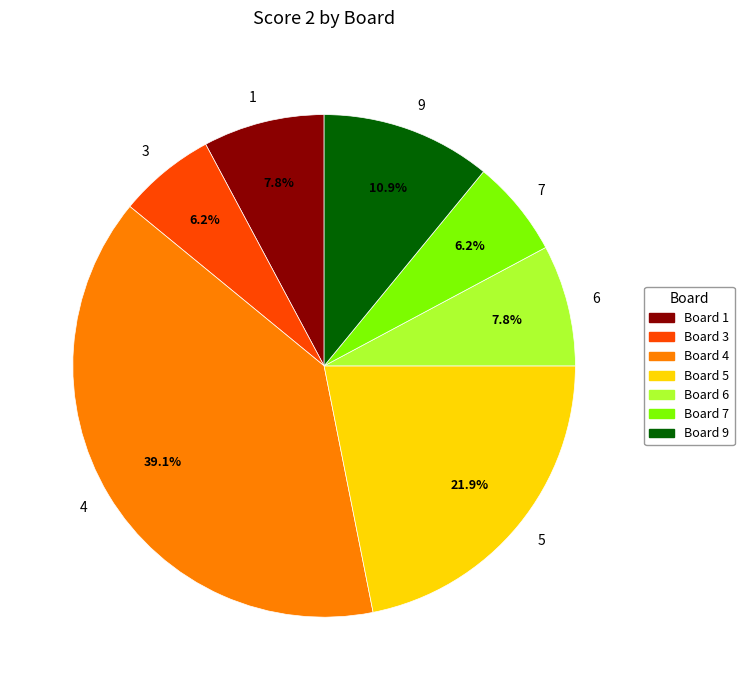

Which has a higher value, 7 or 5?

5